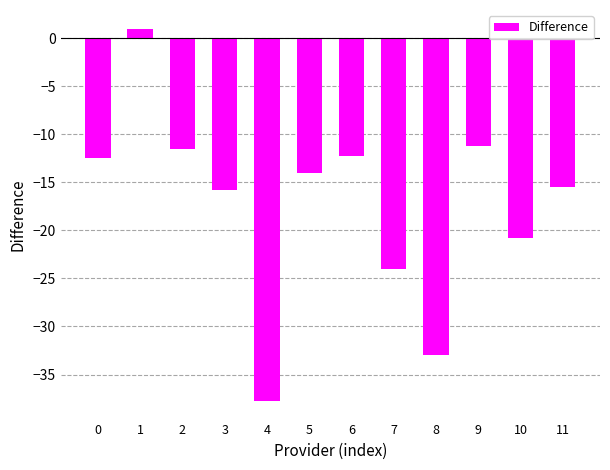

What is the difference between the second highest and minimum values?

26.5